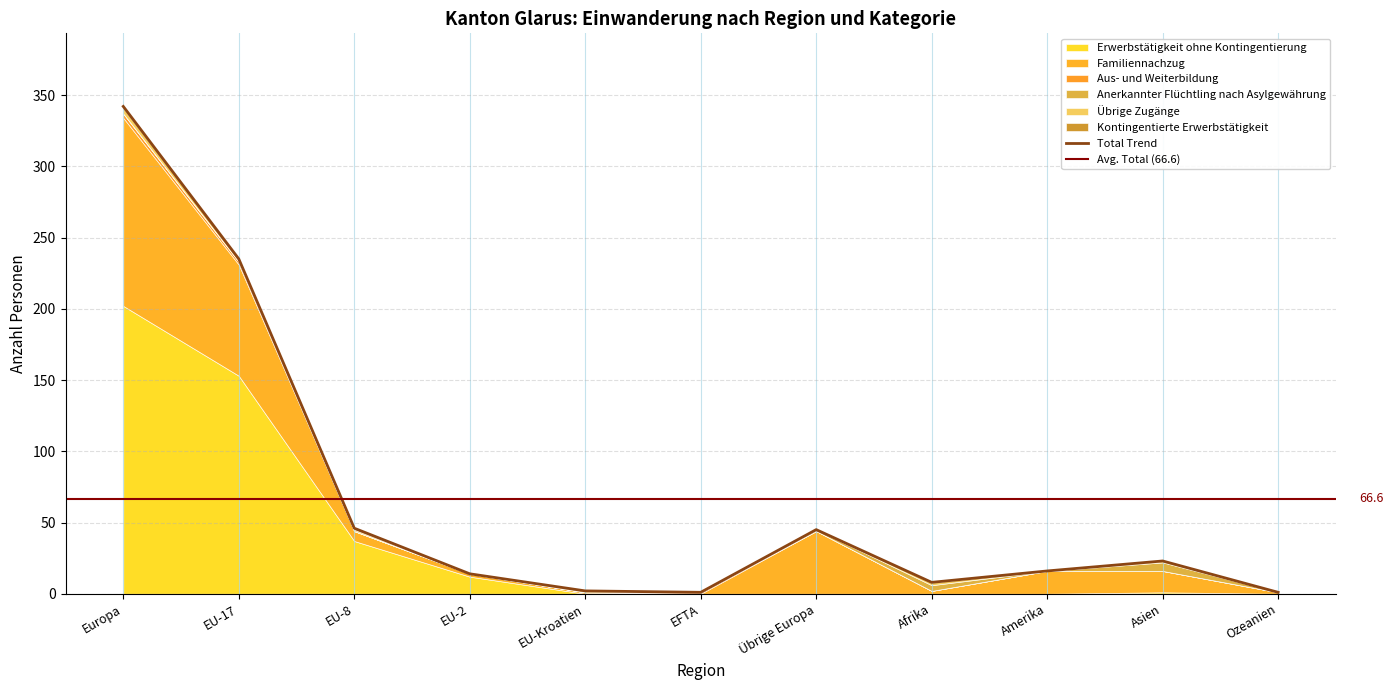

Which series changed the most between EU-2 and Afrika?

Erwerbstätigkeit ohne Kontingentierung